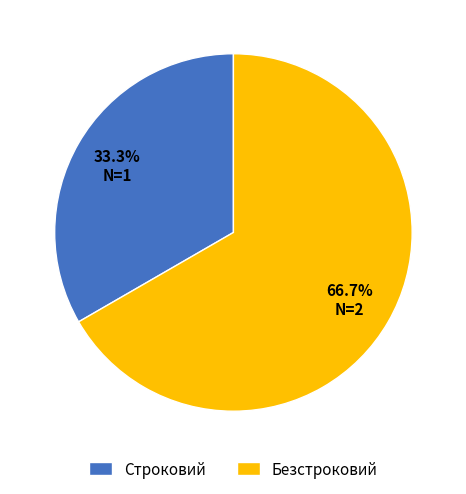

Rank the categories by value from lowest to highest.

Строковий, Безстроковий